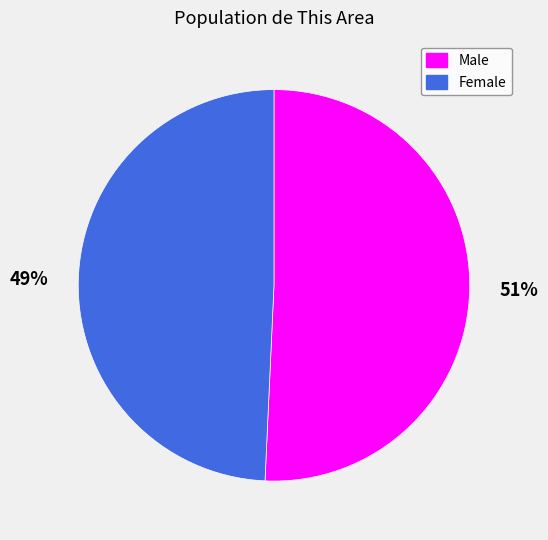

To the nearest percent, what portion does Male represent?

51%